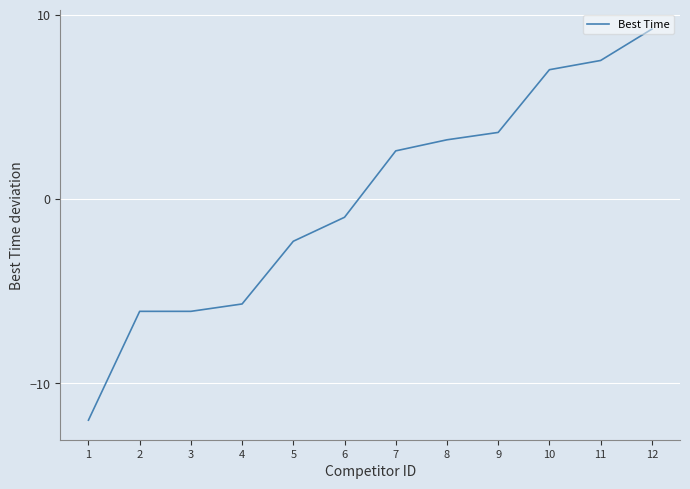

What is the sum of the values at 9 and 8?

6.8